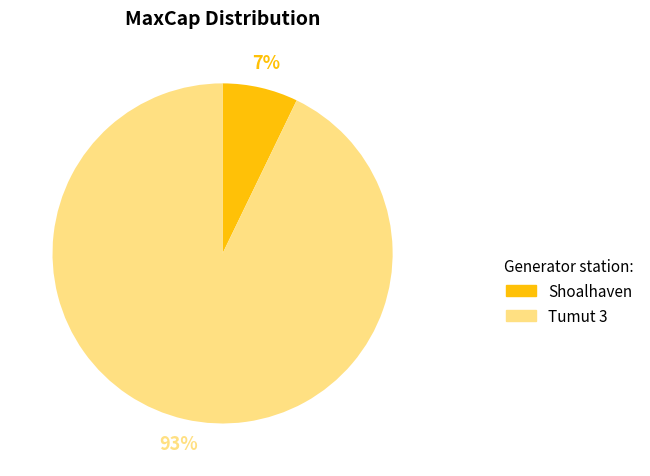

What is the smallest slice in the pie chart?

Shoalhaven